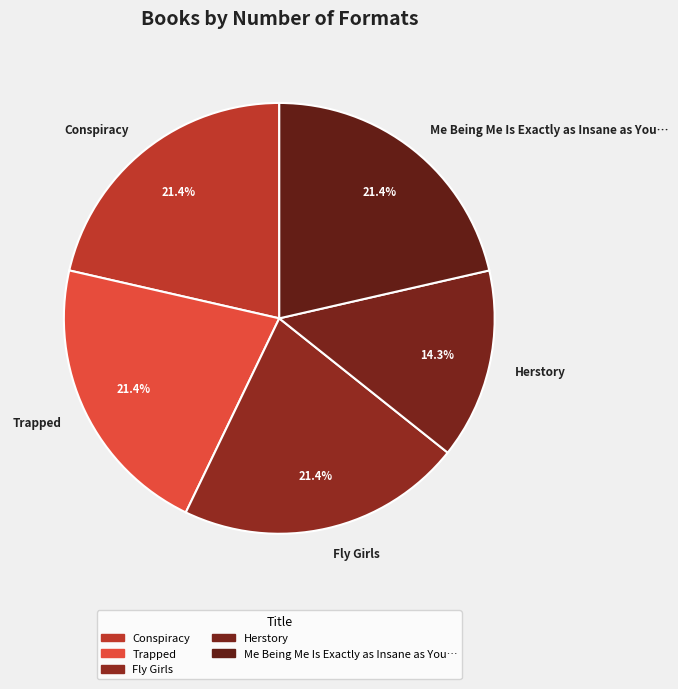

What is the smallest slice in the pie chart?

Herstory